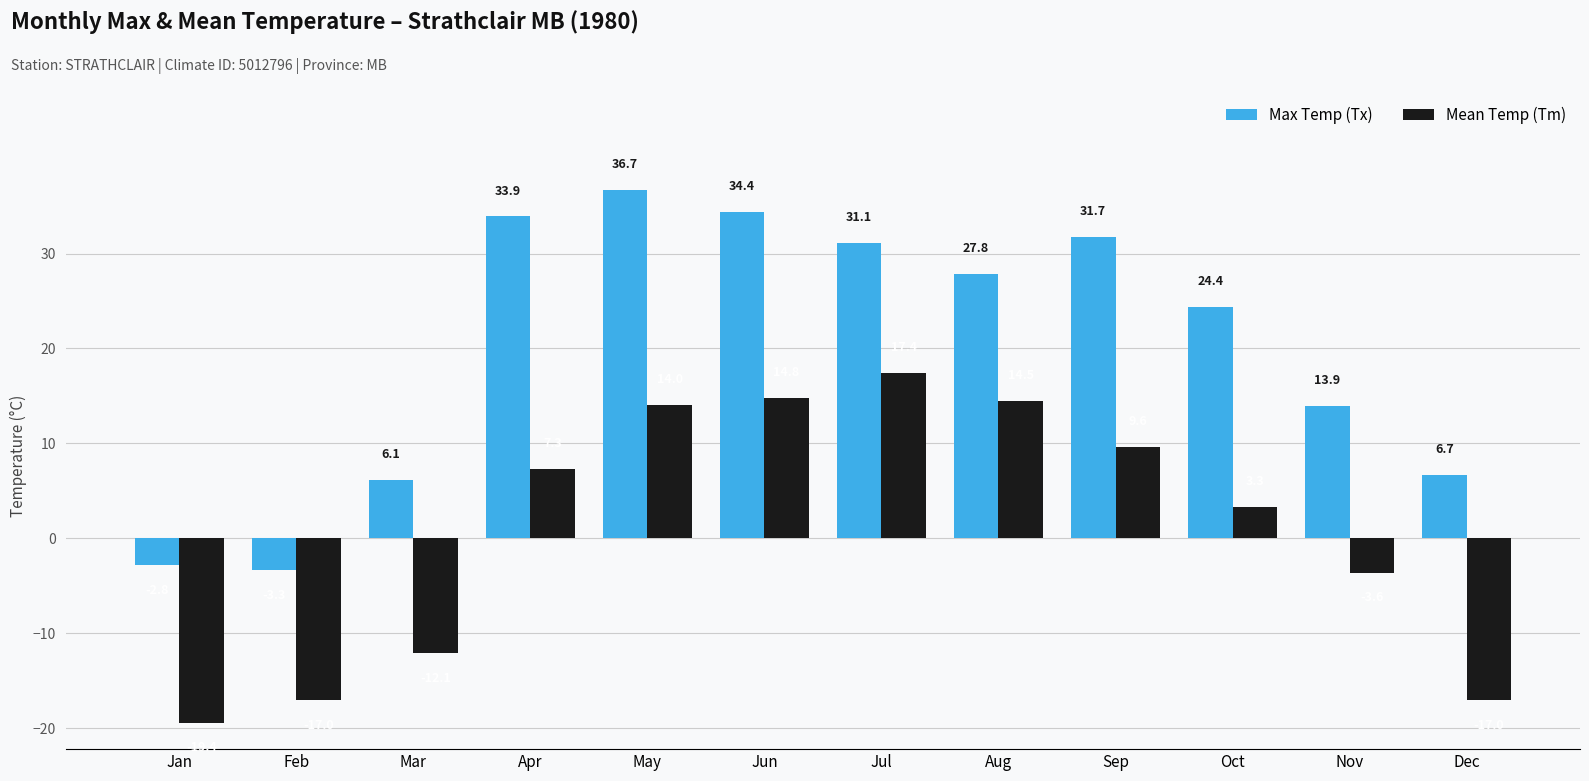

True or false: Max Temp (Tx) has a value of -2.8 at Jan.

True